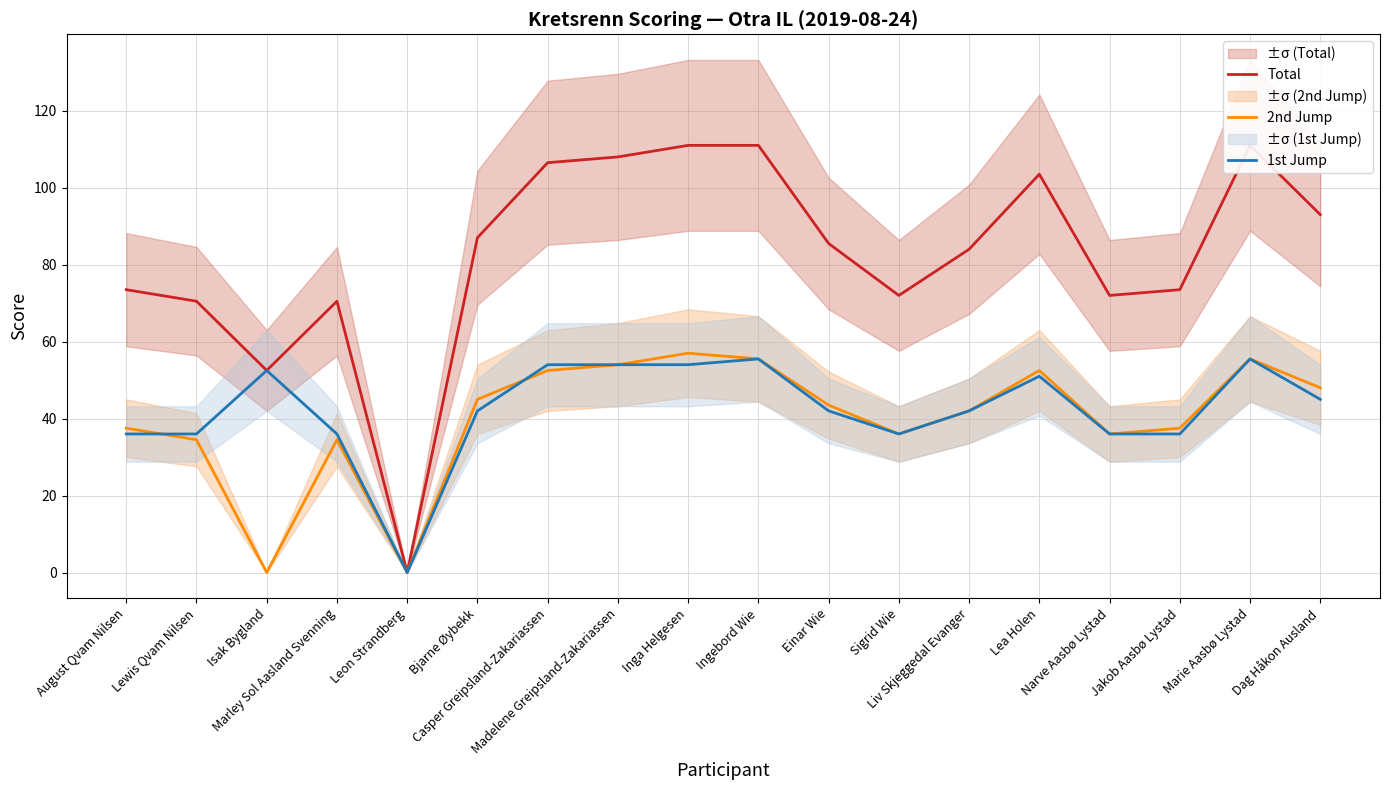

What is the label of the 17th point from the right?

Lewis Qvam Nilsen